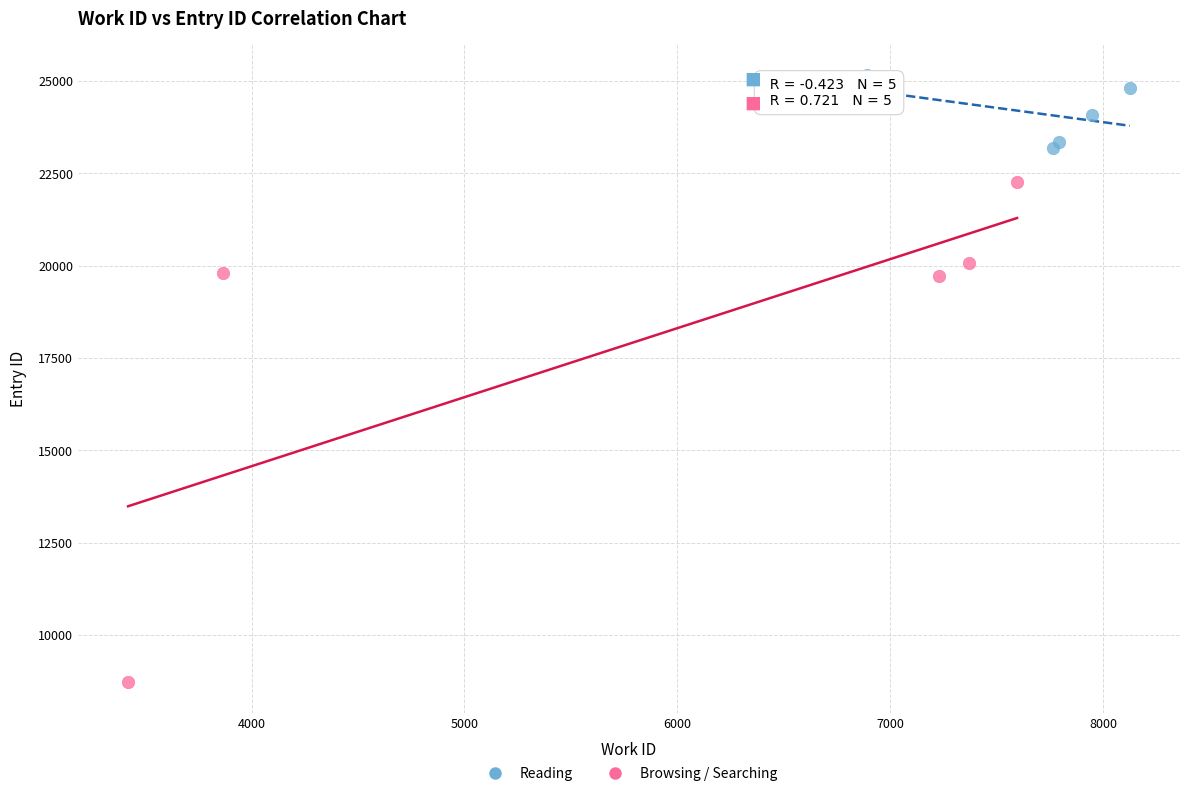

Which series contains the highest Y value?

Reading